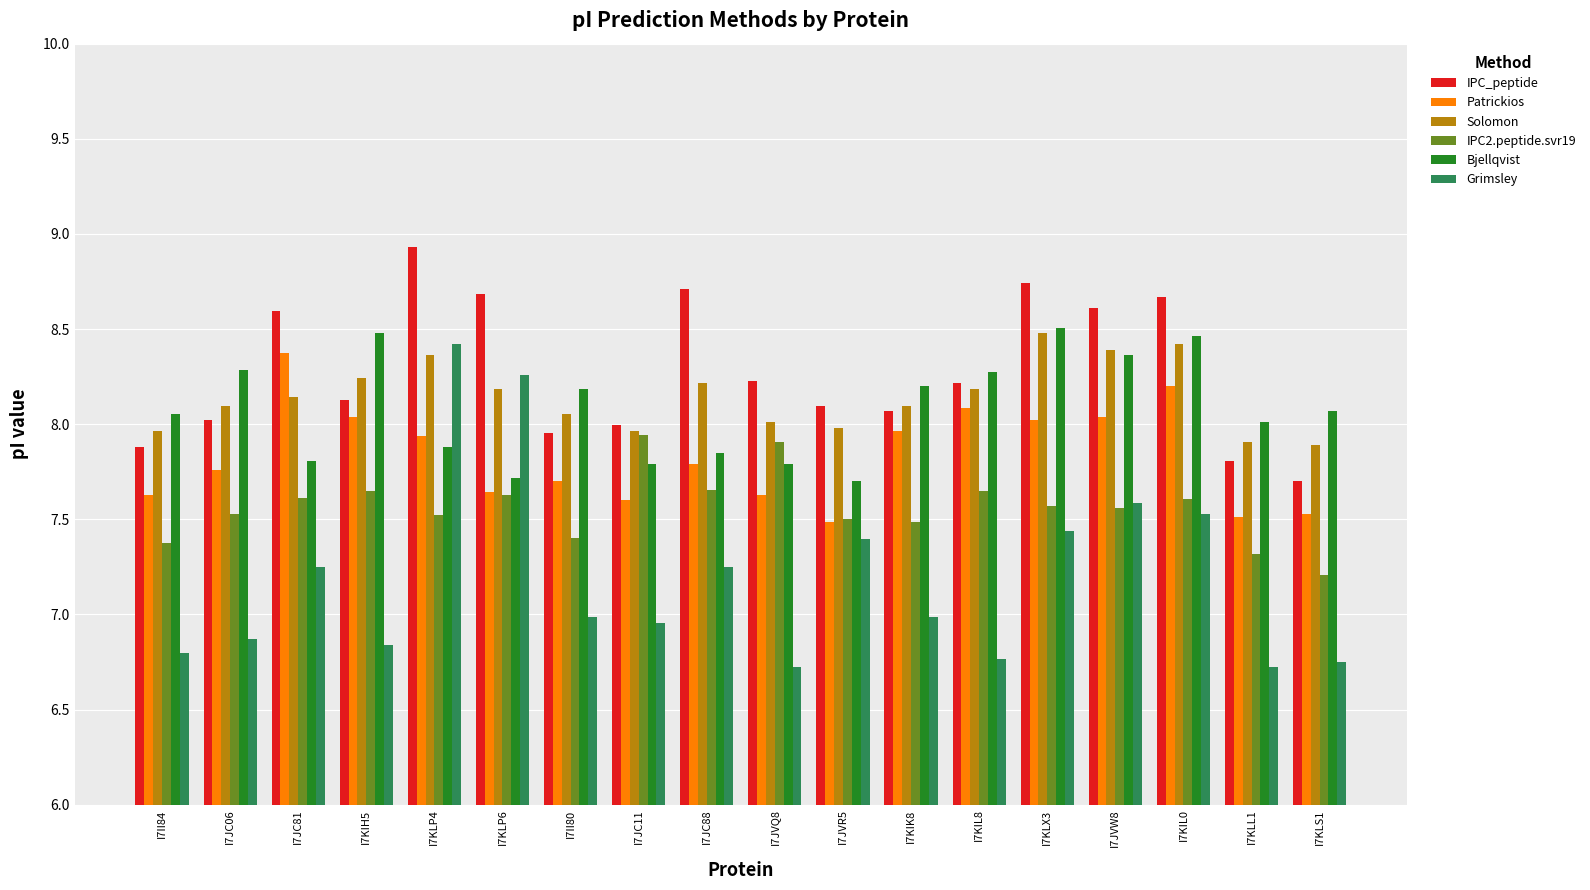

What is the difference between the maximum and minimum values in the Solomon series?

0.6